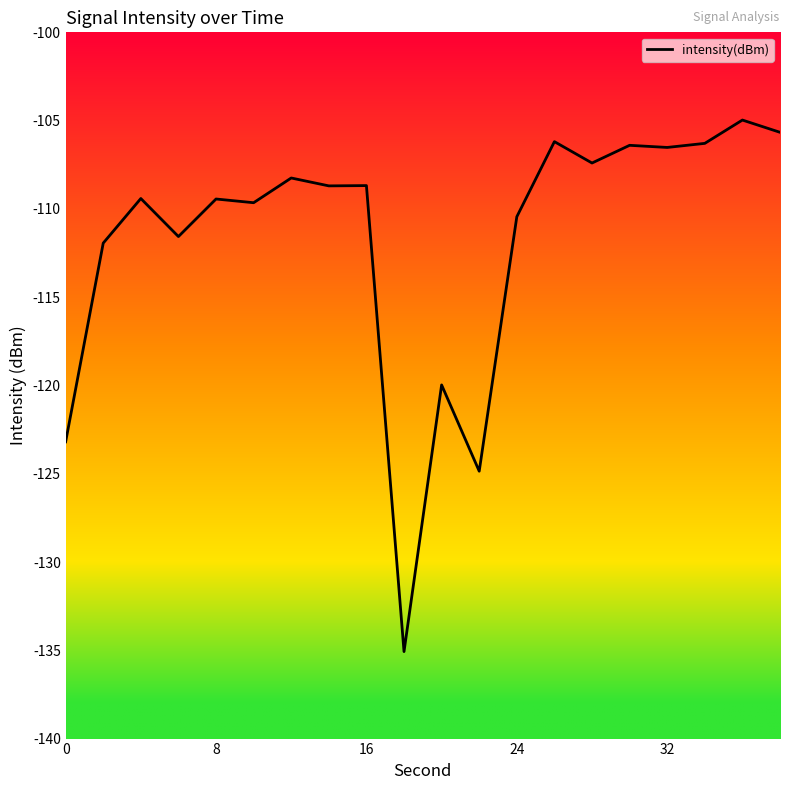

What is the smallest value displayed?

-135.1